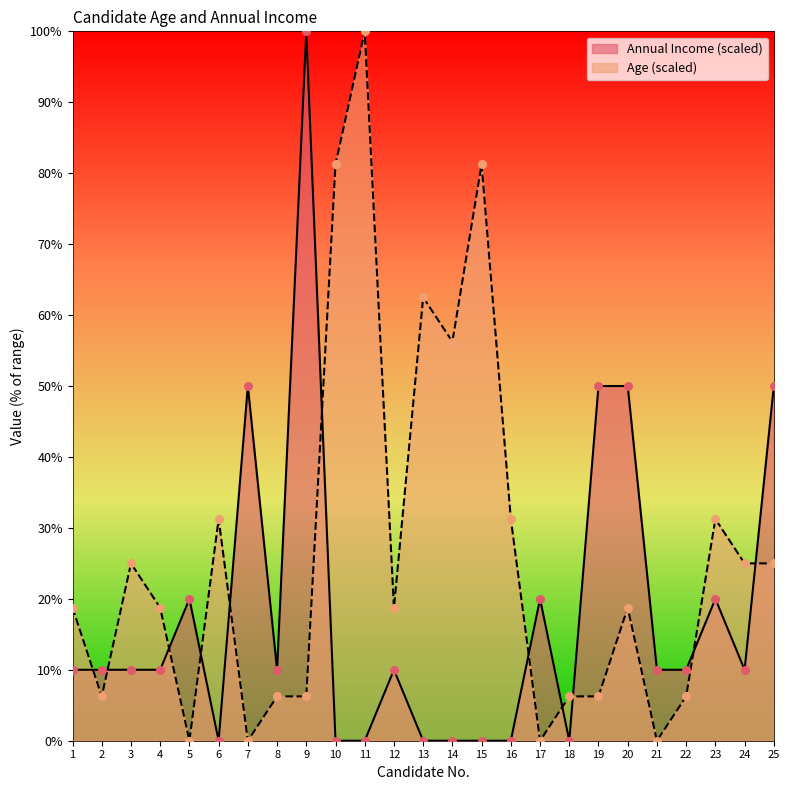

At which category is the sum across all series the highest?

9